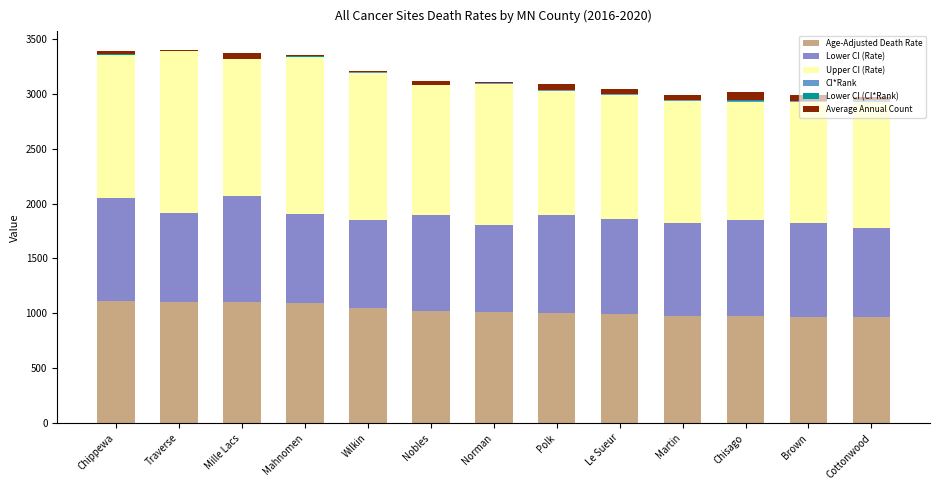

What position from the right is Brown?

2